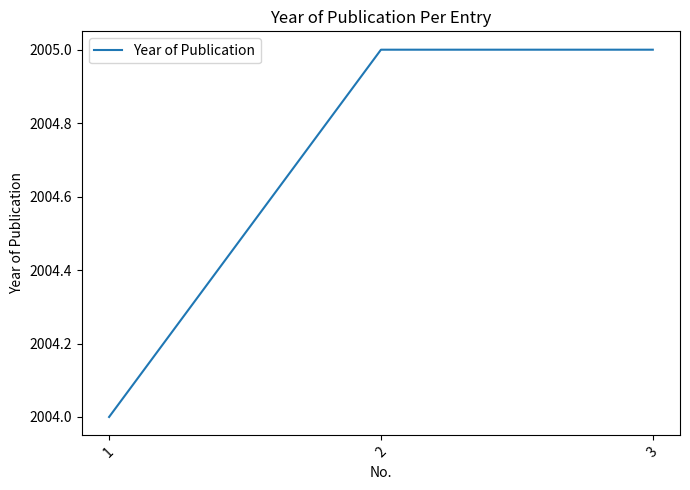

Is it true that the value at 2 is 2970?

False